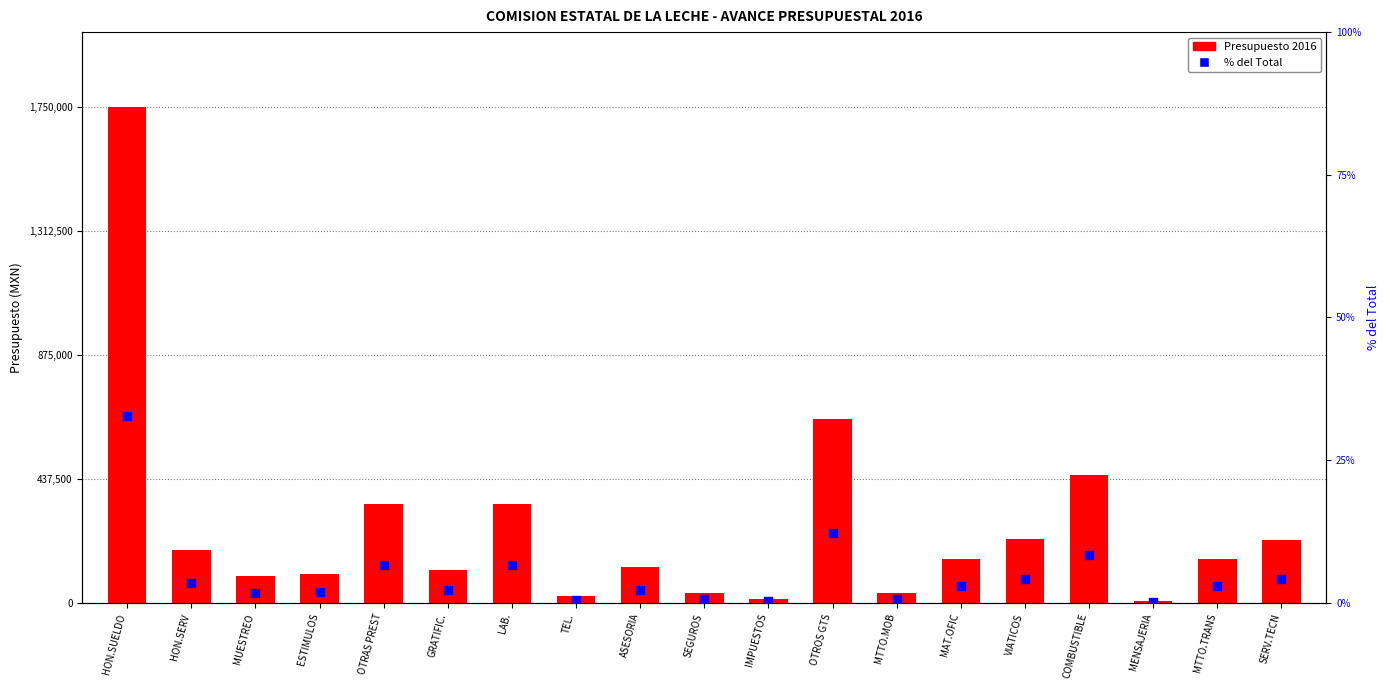

At how many categories does at least one series exceed 1540505?

1